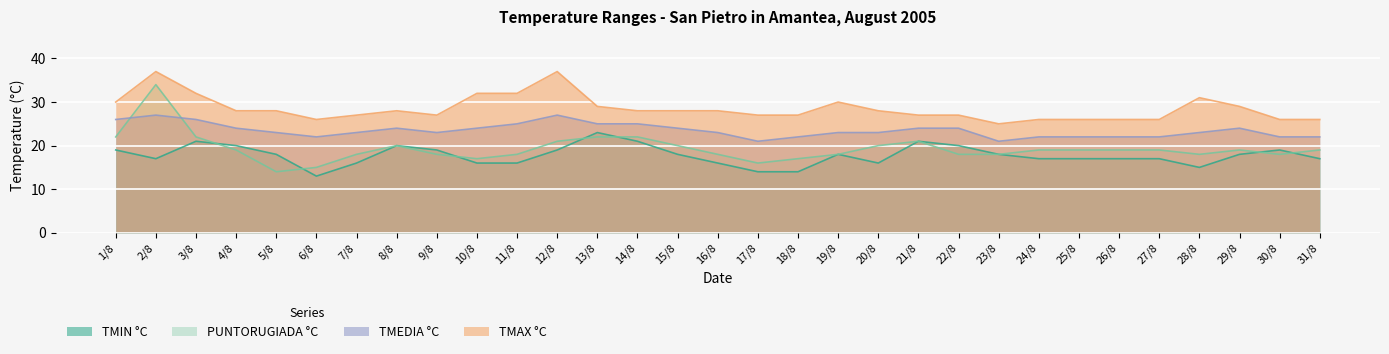

Reading left to right, extract all data points from this chart.

TMIN °C: 19	17	21	20	18	13	16	20	19	16	16	19	23	21	18	16	14	14	18	16	21	20	18	17	17	17	17	15	18	19	17
TMAX °C: 30	37	32	28	28	26	27	28	27	32	32	37	29	28	28	28	27	27	30	28	27	27	25	26	26	26	26	31	29	26	26
TMEDIA °C: 26	27	26	24	23	22	23	24	23	24	25	27	25	25	24	23	21	22	23	23	24	24	21	22	22	22	22	23	24	22	22
PUNTORUGIADA °C: 22	34	22	19	14	15	18	20	18	17	18	21	22	22	20	18	16	17	18	20	21	18	18	19	19	19	19	18	19	18	19